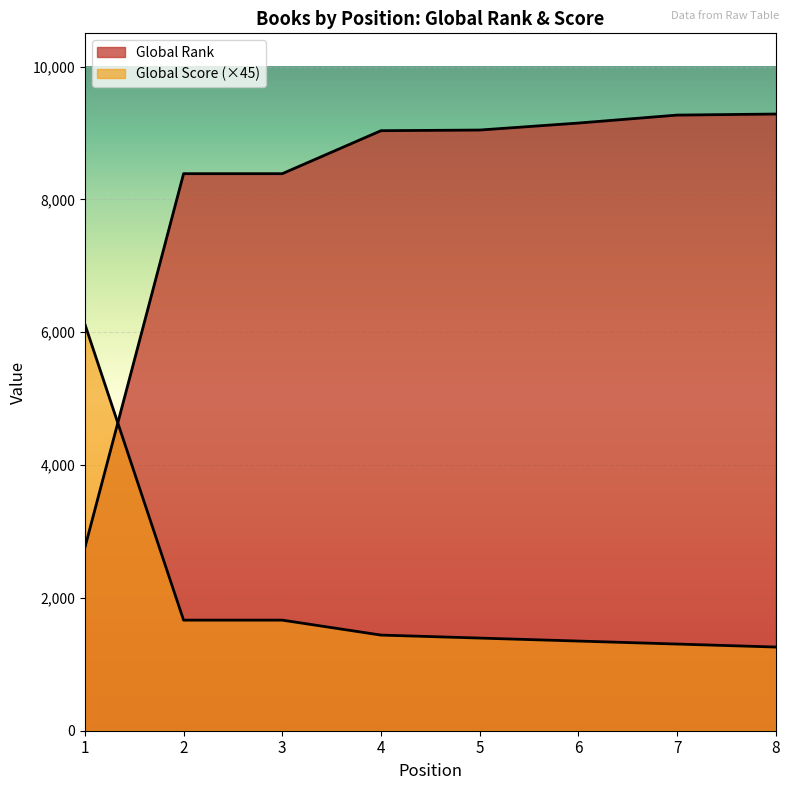

Which category has the lowest value in the Global Rank series?

1